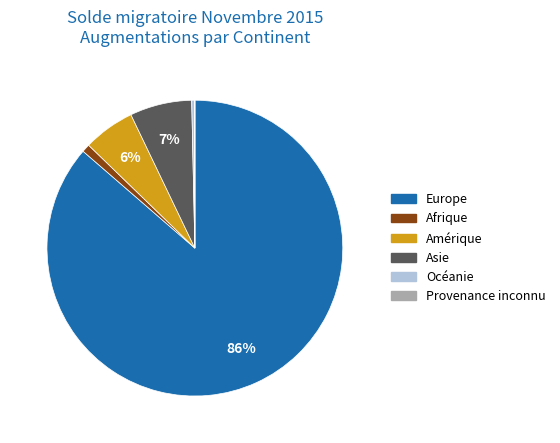

To the nearest percent, what percentage of the pie is Amérique?

6%